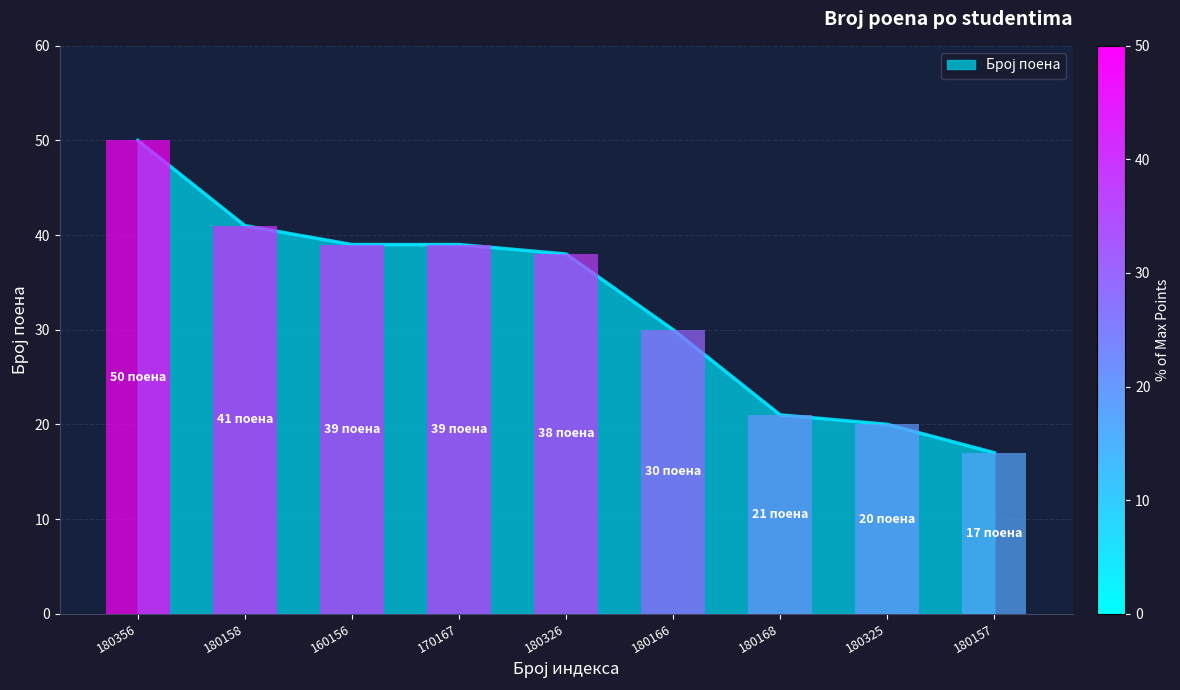

Where does the data first go above 38?

180356